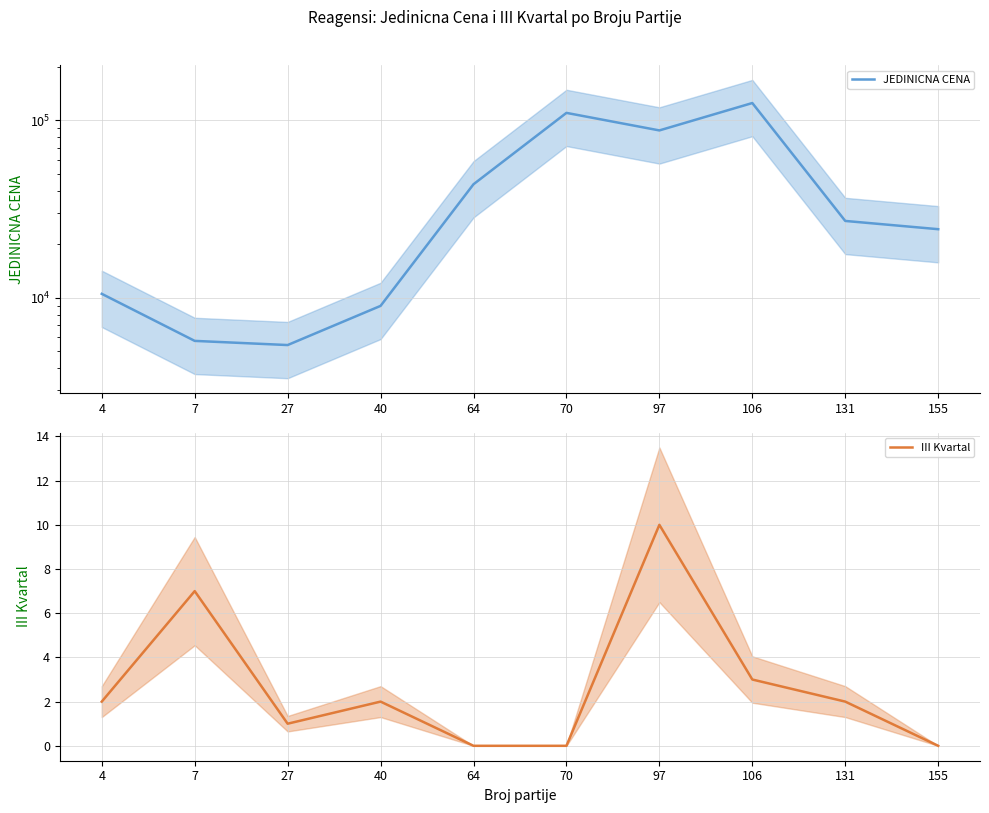

List the labels in order of JEDINICNA CENA value, largest first.

106, 70, 97, 64, 131, 155, 4, 40, 7, 27